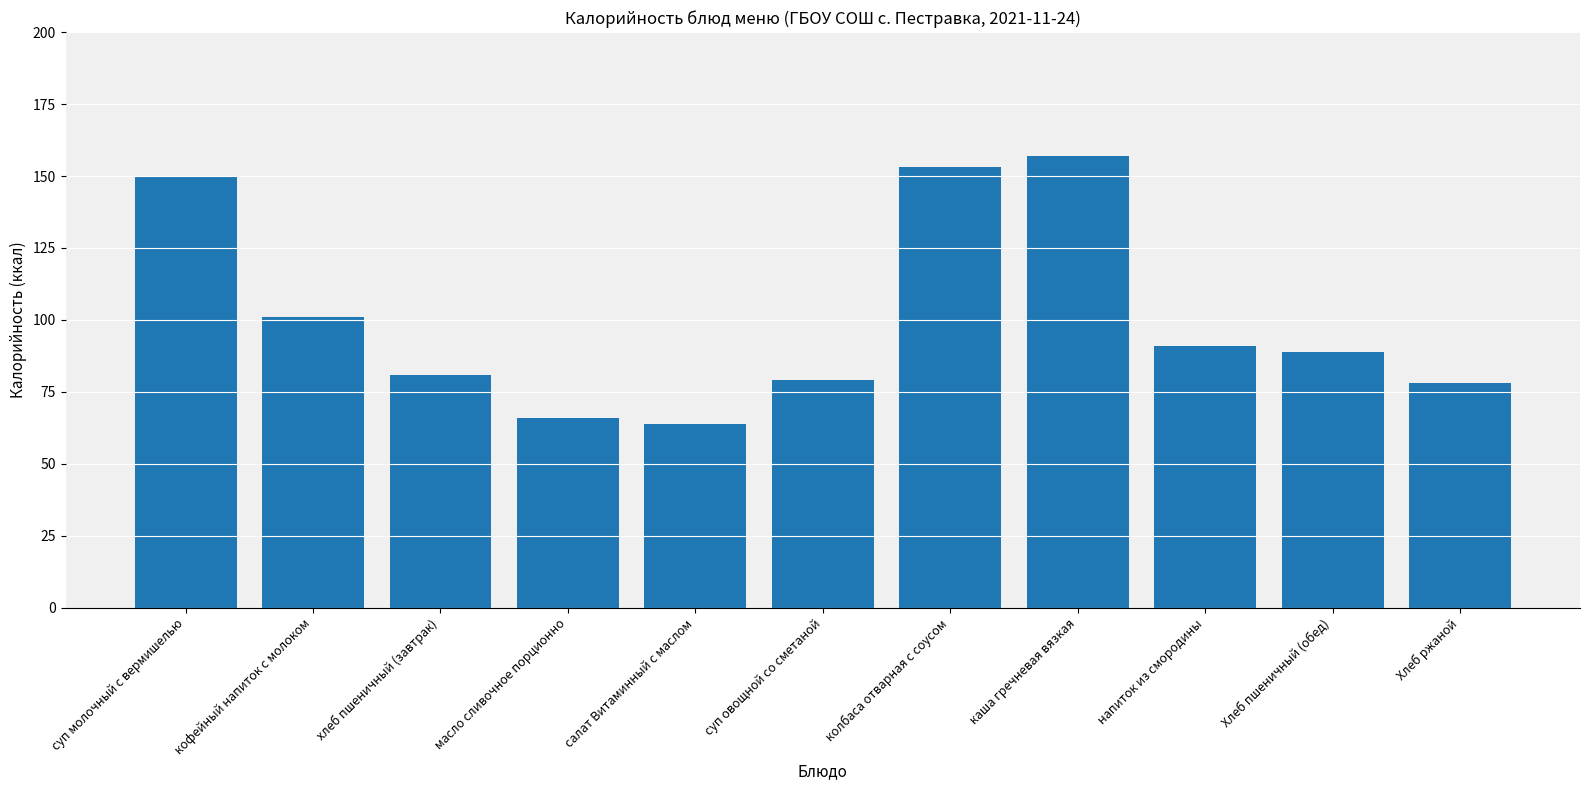

What is the maximum value shown in the chart?

157